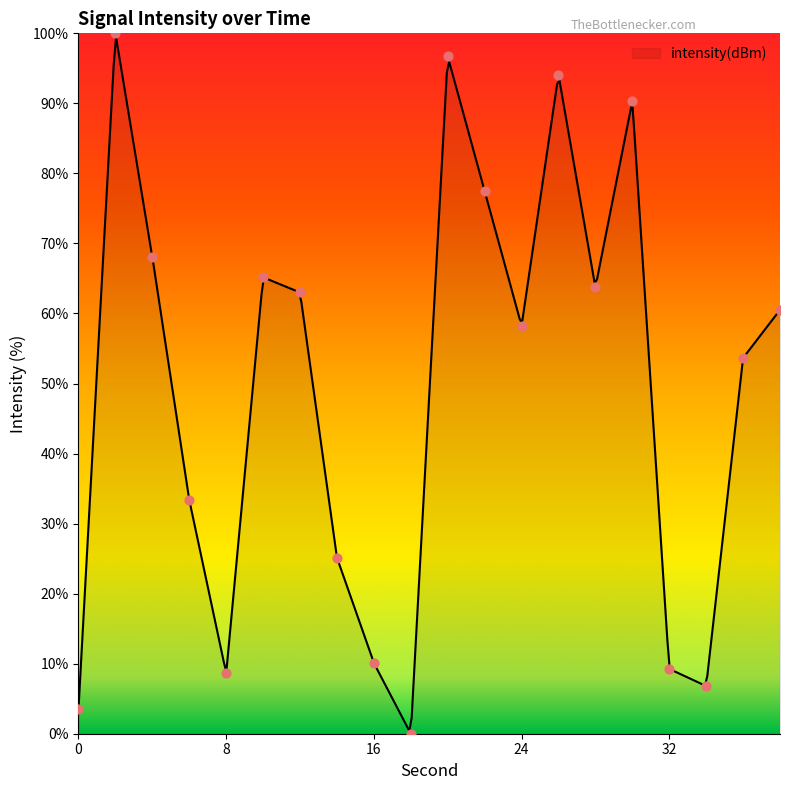

Which has a higher value, 38 or 28?

28